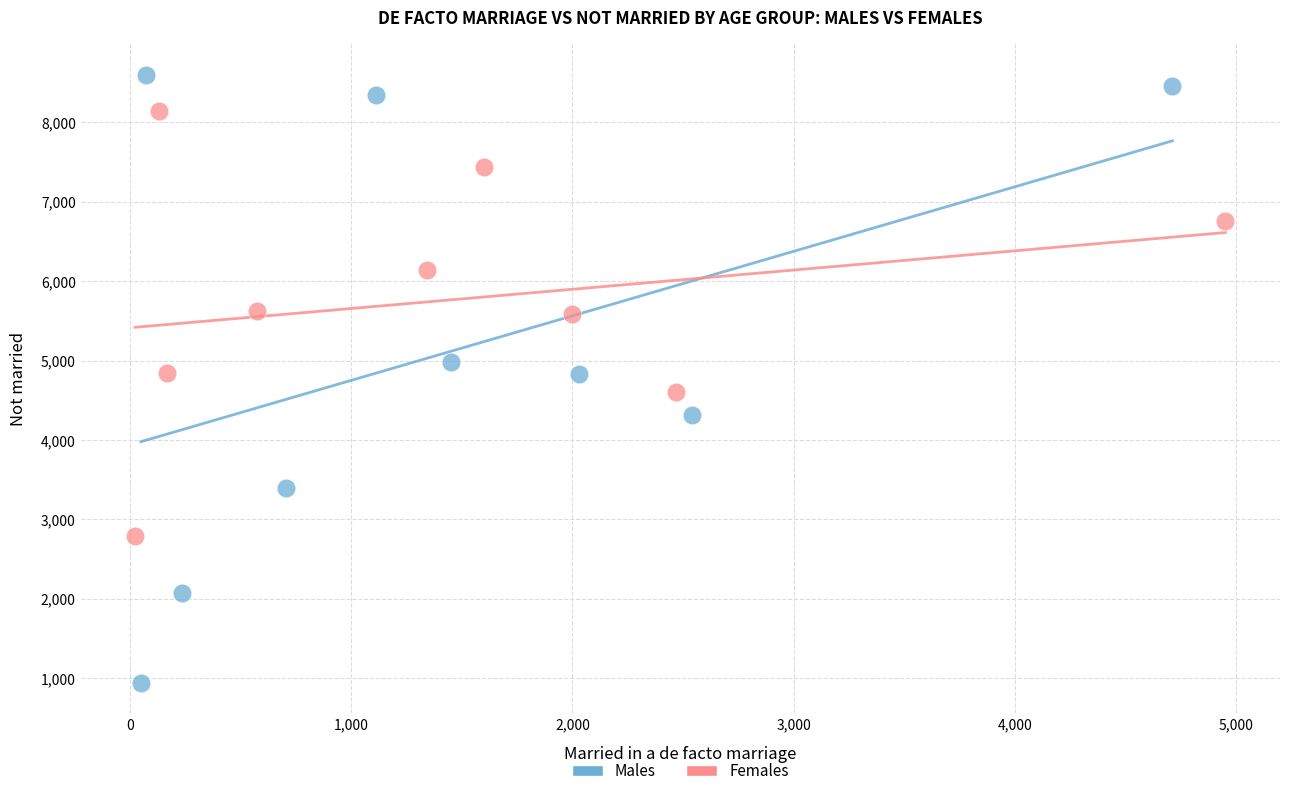

Which series contains the lowest Y value?

Males